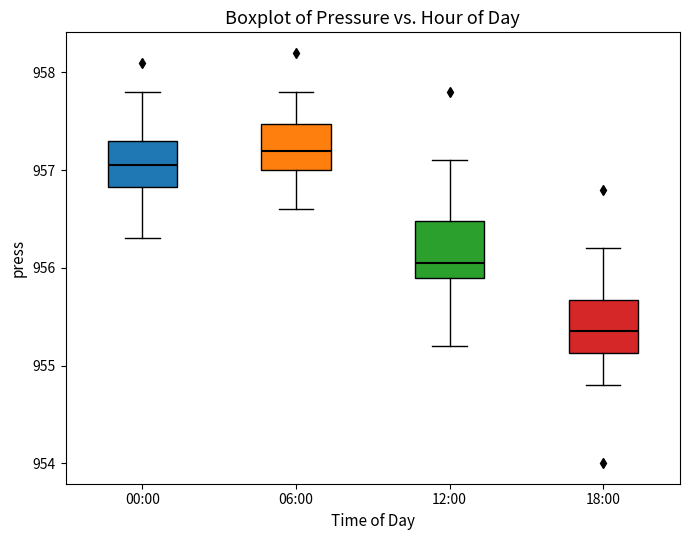

Reading left to right, read every box against the y-axis: the position of its median line, the range the box covers, and the ends of its whiskers. The values are not printed on the chart, so give them approximately, as read against the axis.

00:00: median 957.1, box 956.8 to 957.3, whiskers 956.3 to 957.8
06:00: median 957.2, box 957.0 to 957.5, whiskers 956.6 to 957.8
12:00: median 956.1, box 955.9 to 956.5, whiskers 955.2 to 957.1
18:00: median 955.4, box 955.1 to 955.7, whiskers 954.8 to 956.2